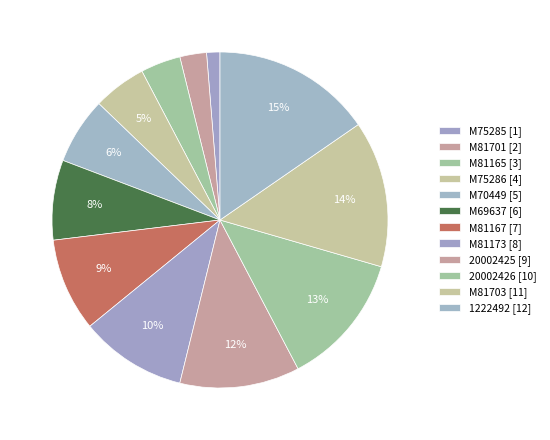

How many slices are in this pie chart?

12